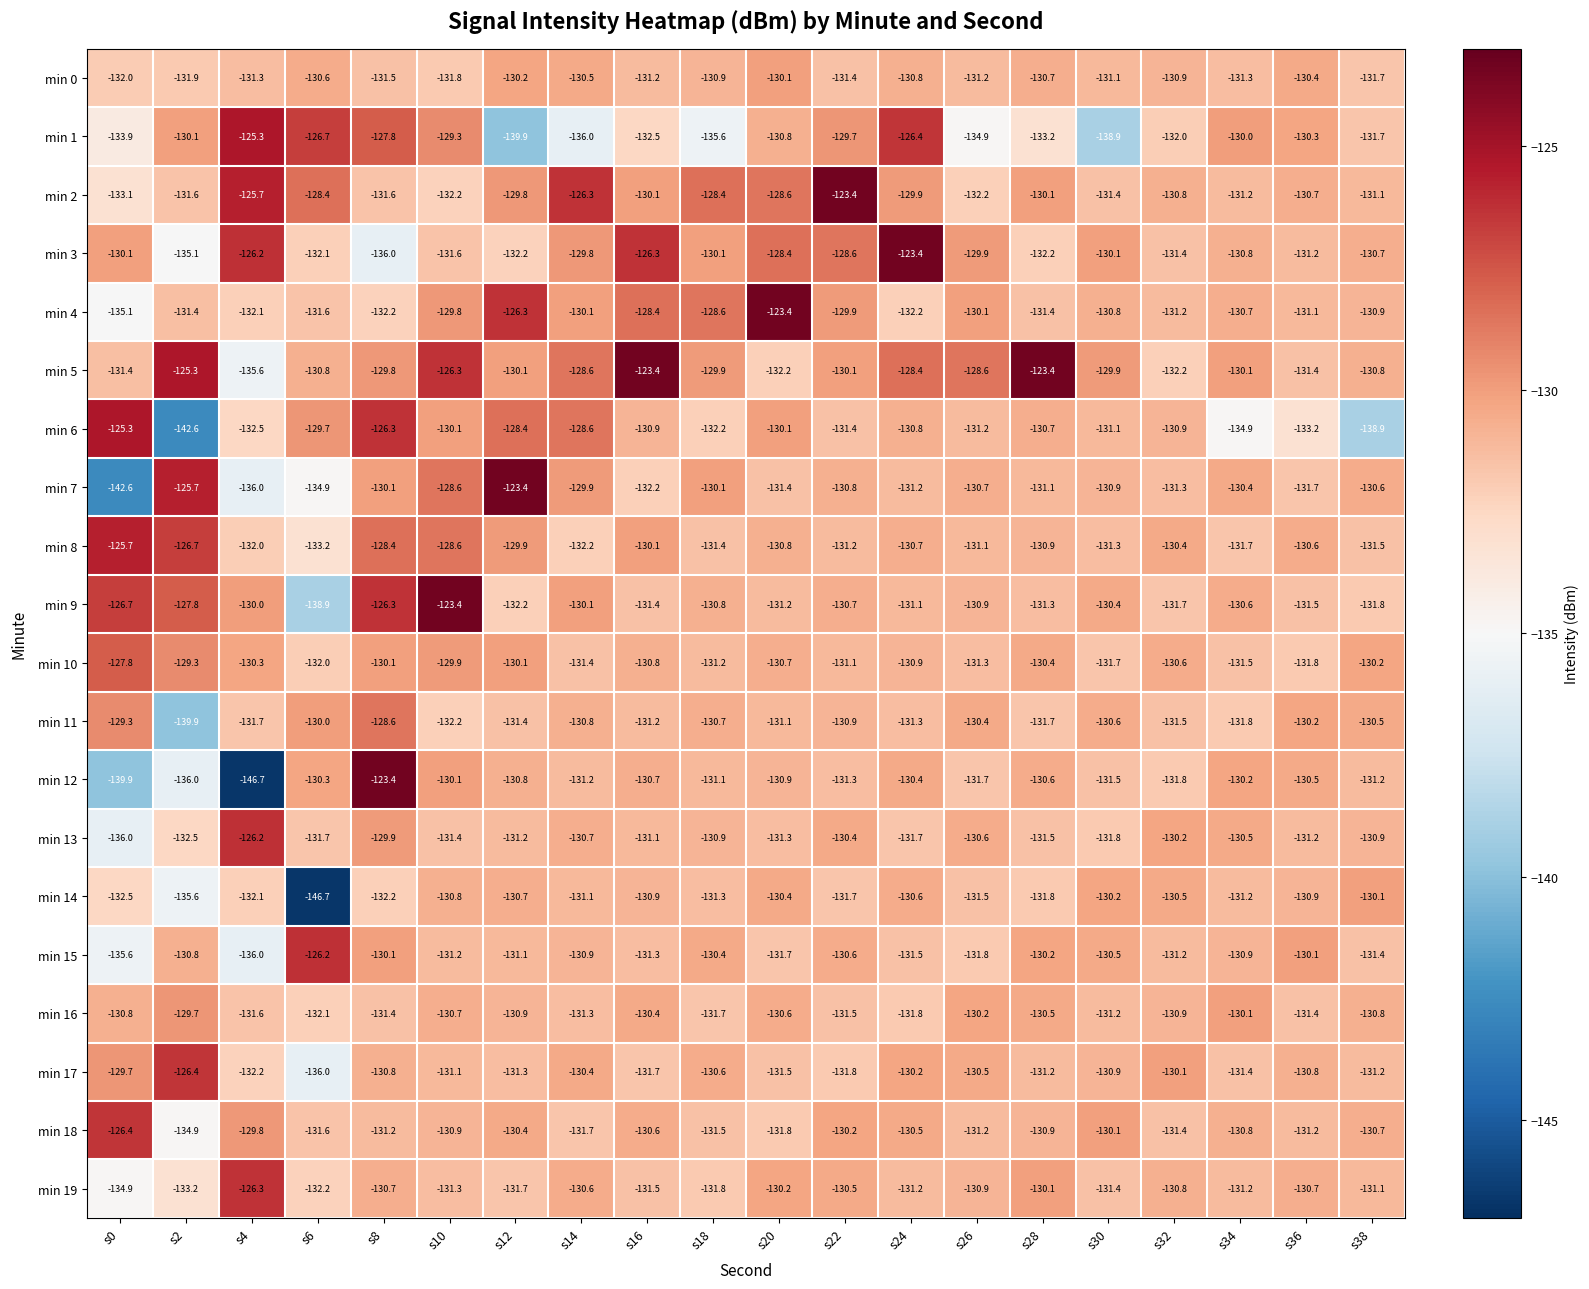

What is the difference between the second highest and minimum values in the min 19 series?

4.8